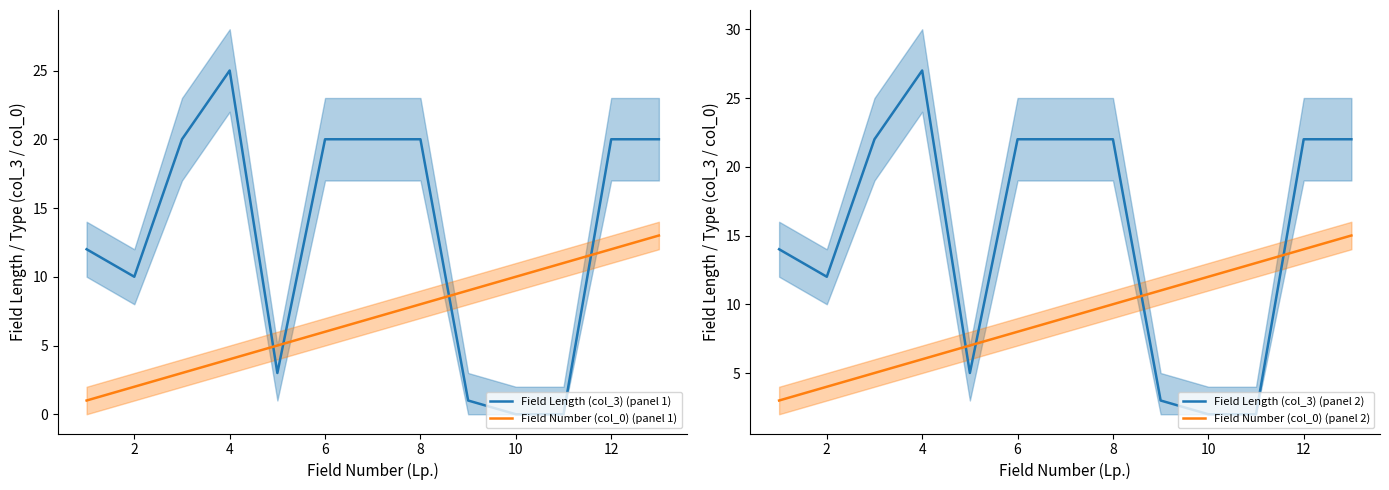

The Field Length (col_3) (panel 1) series shows 12 at 10. True or false?

False